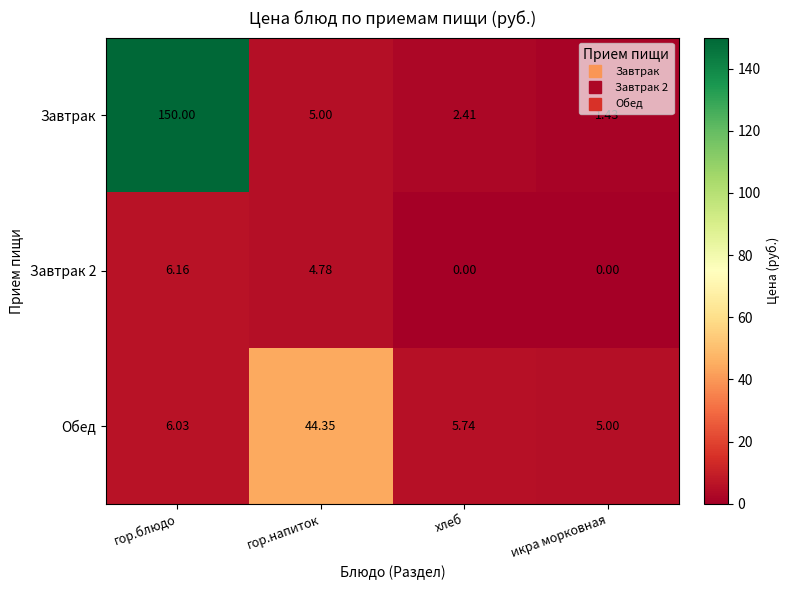

At how many categories does at least one series exceed 38?

2